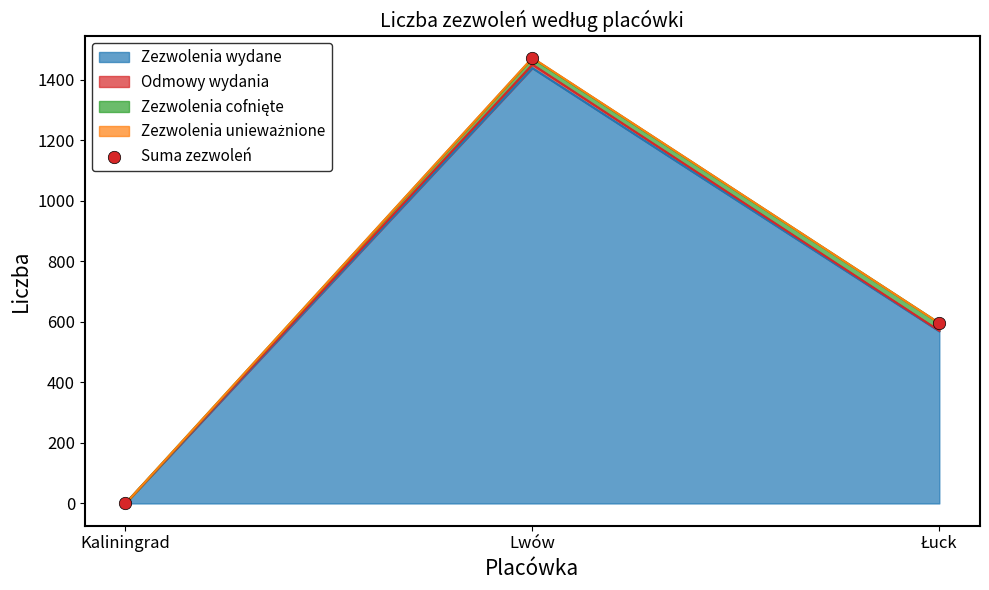

What is the change in value from Kaliningrad to Lwów?

+1473